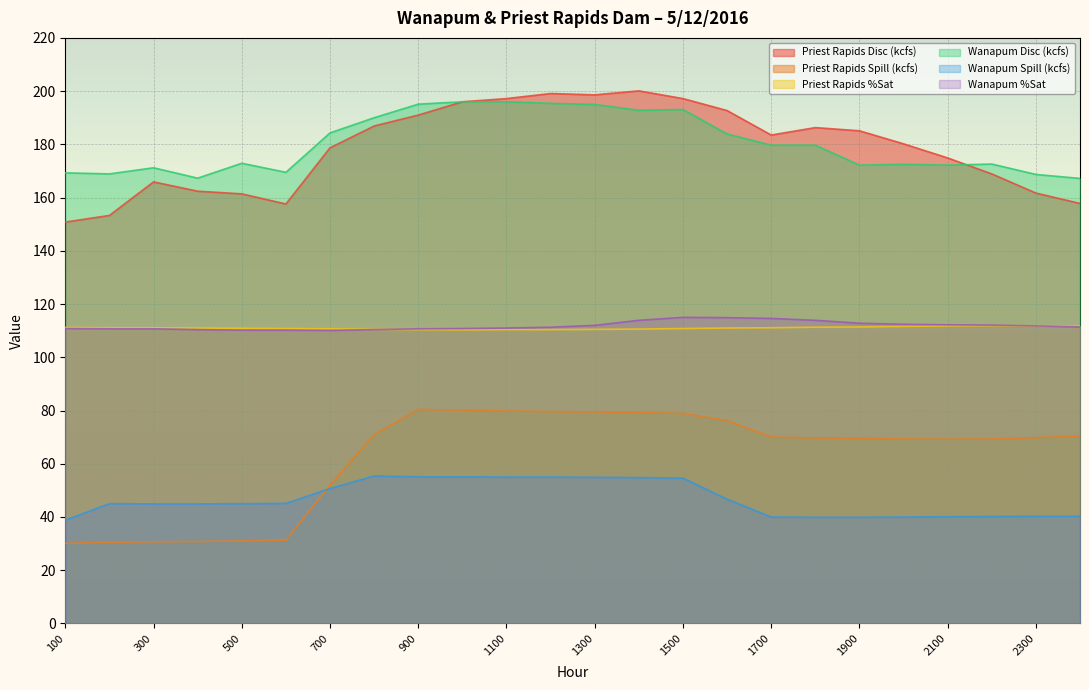

Which has a higher value, 1600 or 400?

1600